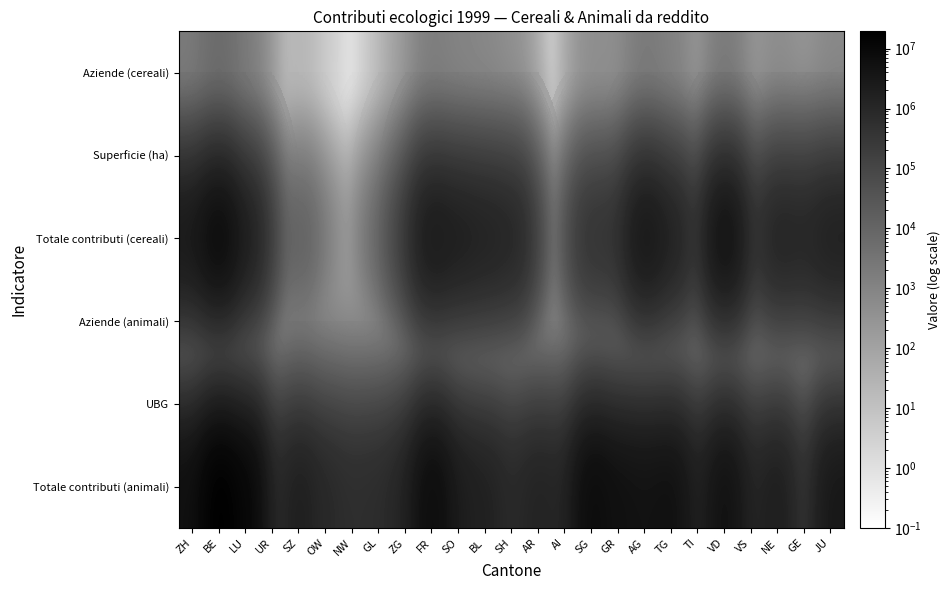

Between NW and LU, which is larger?

LU